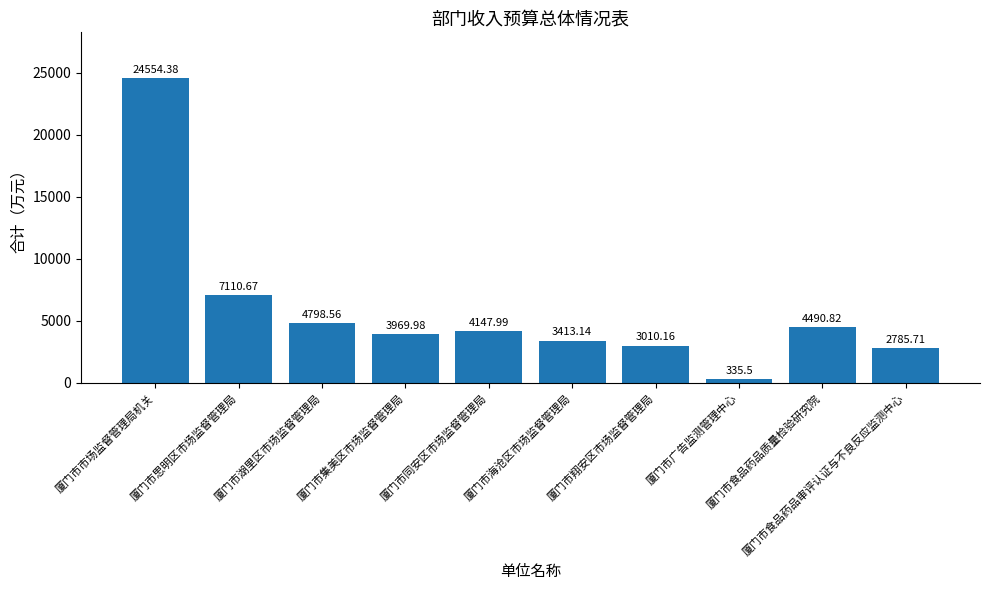

What is the label of the 2nd bar from the left?

厦门市思明区市场监督管理局